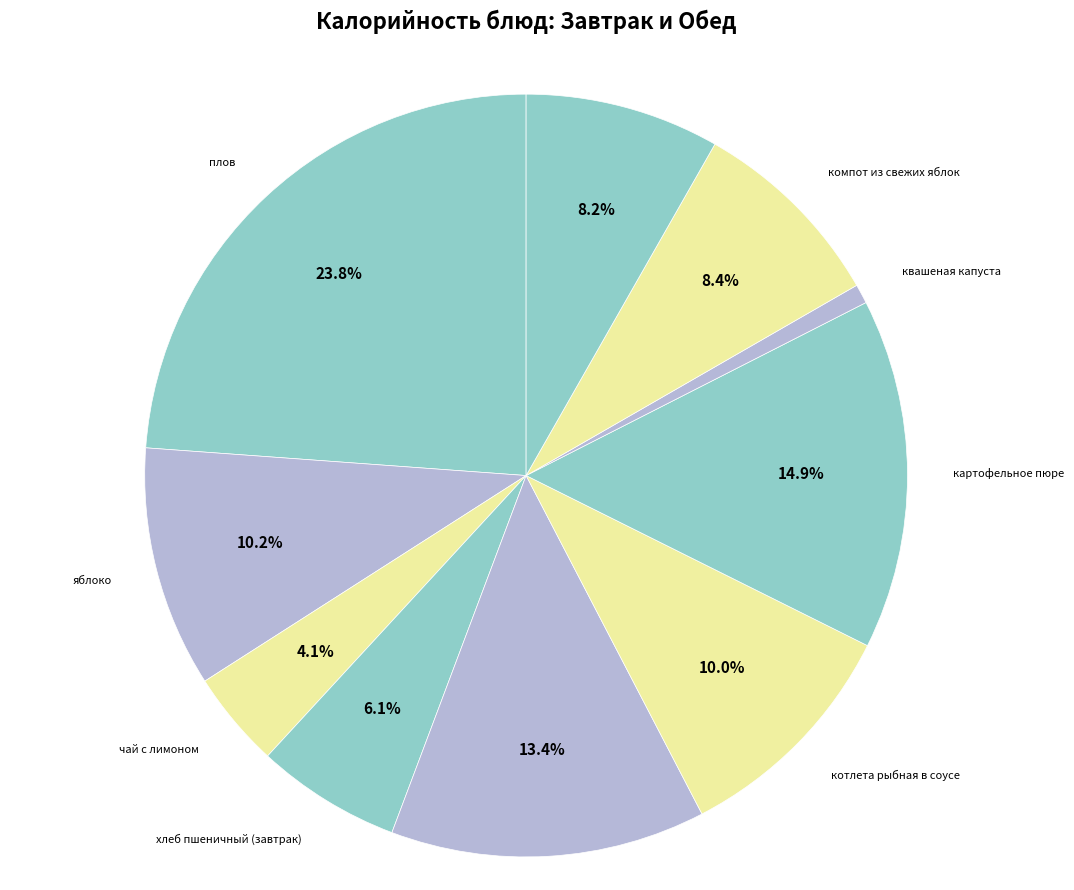

How many segments does this pie chart have?

10